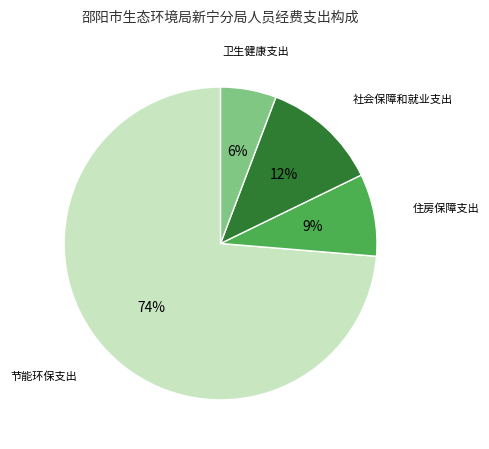

To the nearest percent, what is the average slice percentage?

25%